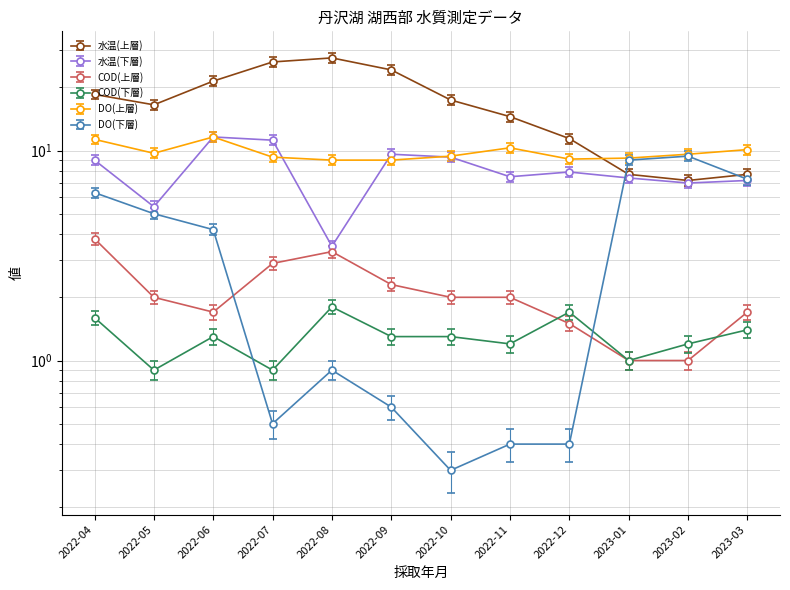

Does the chart display data point markers on the line(s)?

Yes